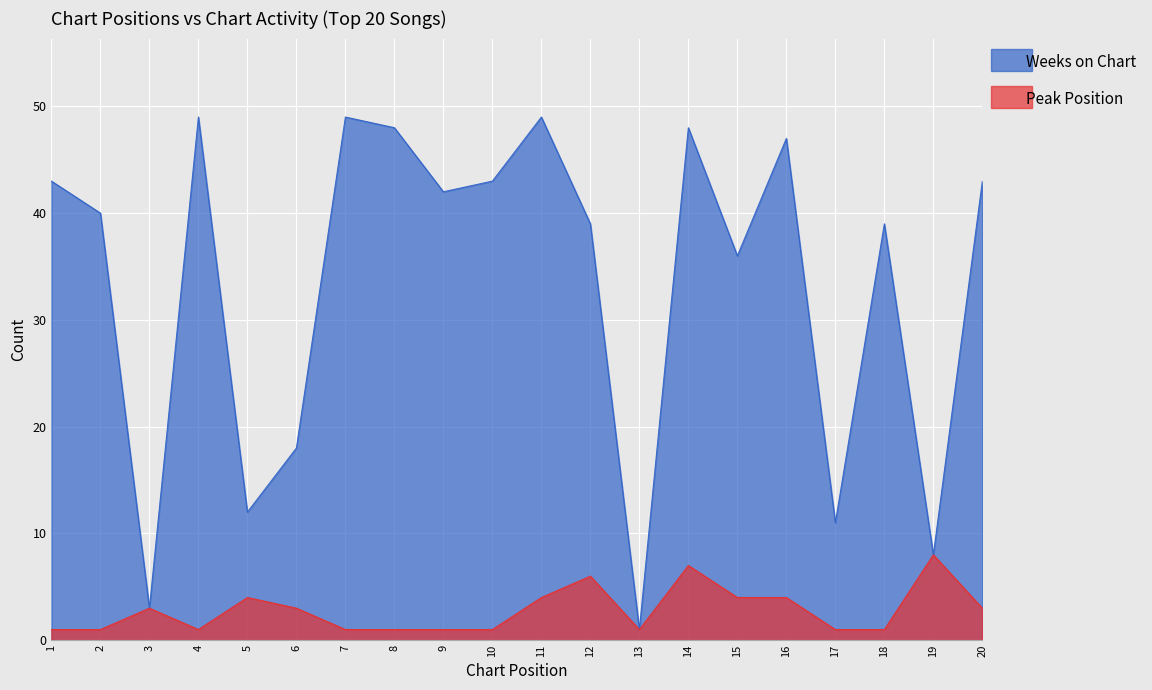

What are all the series names shown in the legend?

Weeks on Chart, Peak Position